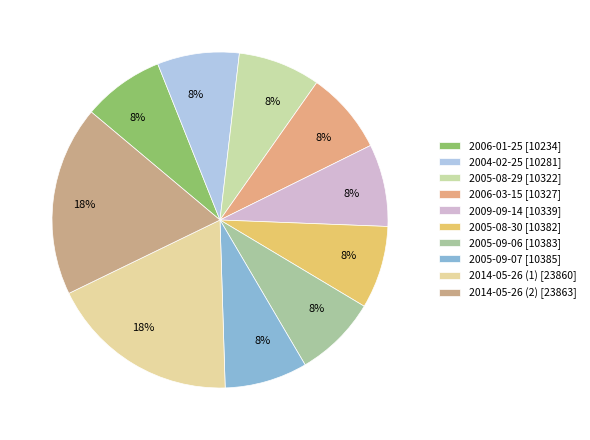

What is the largest slice in the pie chart?

2014-05-26 (2)